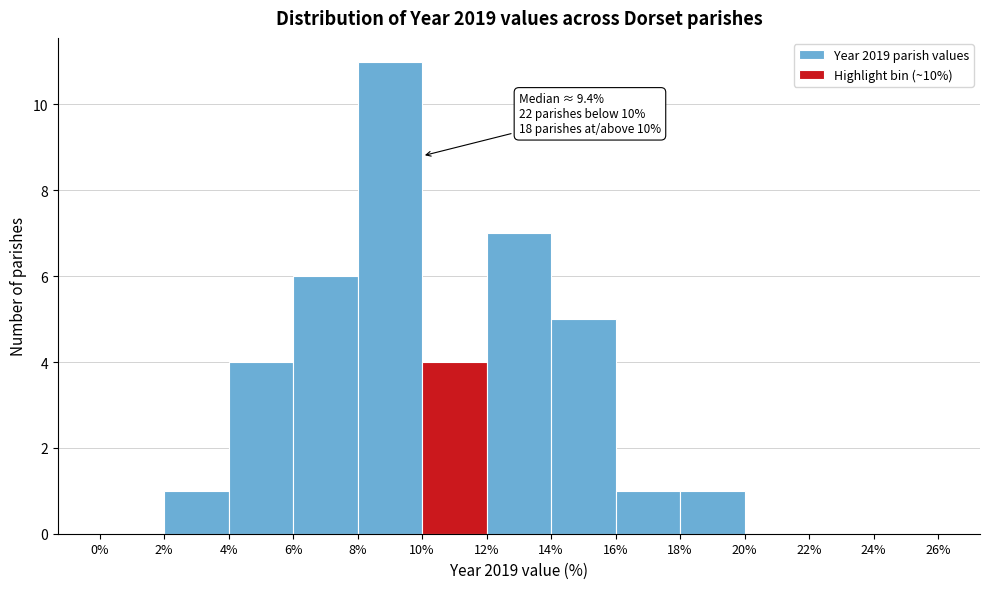

Over which range of the x-axis is the bar tallest?

8% to 10%